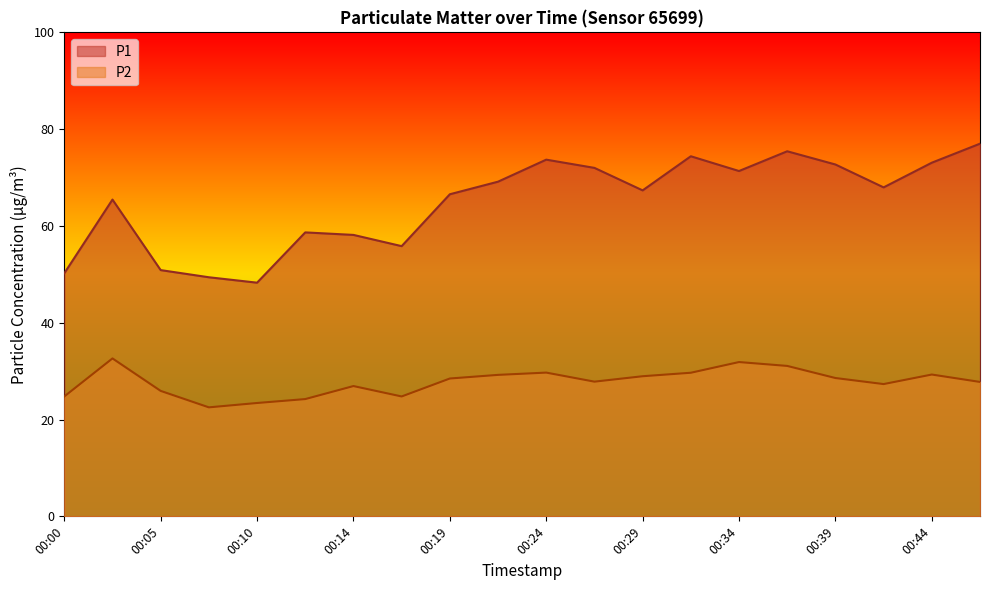

Where is P2 nearest to the value 27?

00:14